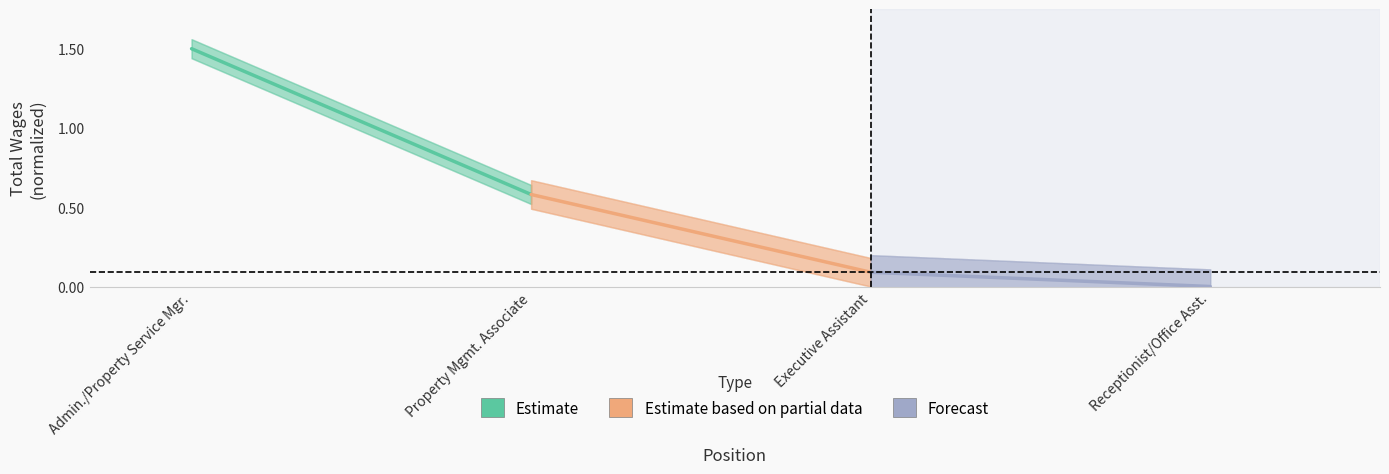

What are all the series names shown in the legend?

Estimate, Estimate based on partial data, Forecast